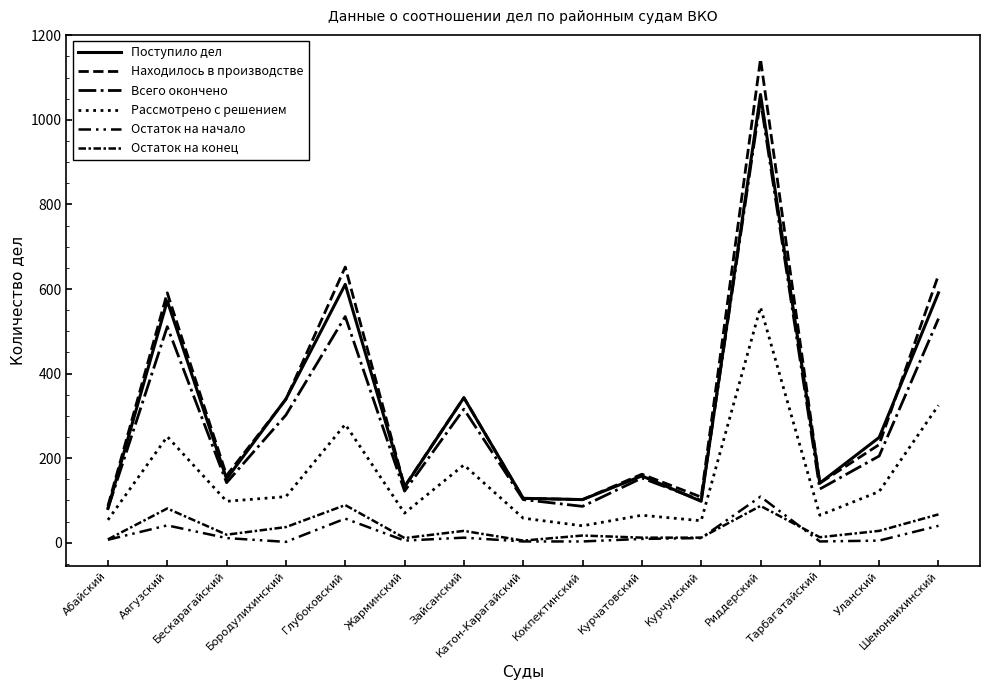

Reading right to left, extract all data points from this chart.

Поступило дел: 591	249	141	1060	98	158	102	105	343	132	611	340	151	572	81
Находилось в производстве: 633	232	141	1144	108	162	102	105	343	133	652	339	159	591	87
Всего окончено: 530	205	127	1046	100	153	86	102	316	122	535	302	142	511	81
Рассмотрено с решением: 325	121	65	557	52	65	40	58	184	70	280	109	98	251	54
Остаток на начало: 40	5	3	109	11	9	3	3	12	5	57	2	11	41	7
Остаток на конец: 67	28	13	87	12	12	17	5	28	11	89	37	19	81	8